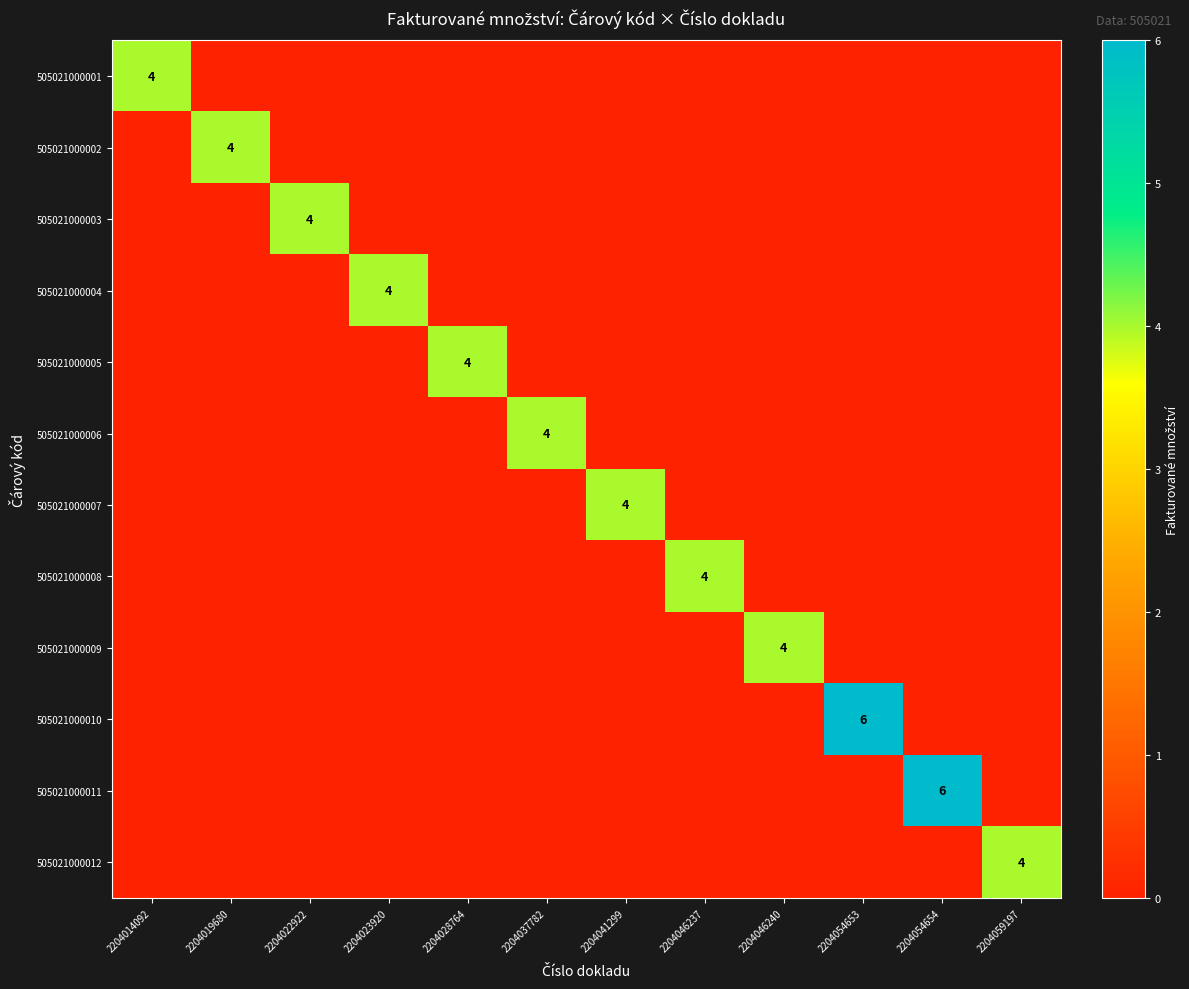

True or false: 505021000010 has a value of 6 at 2204054653.

True